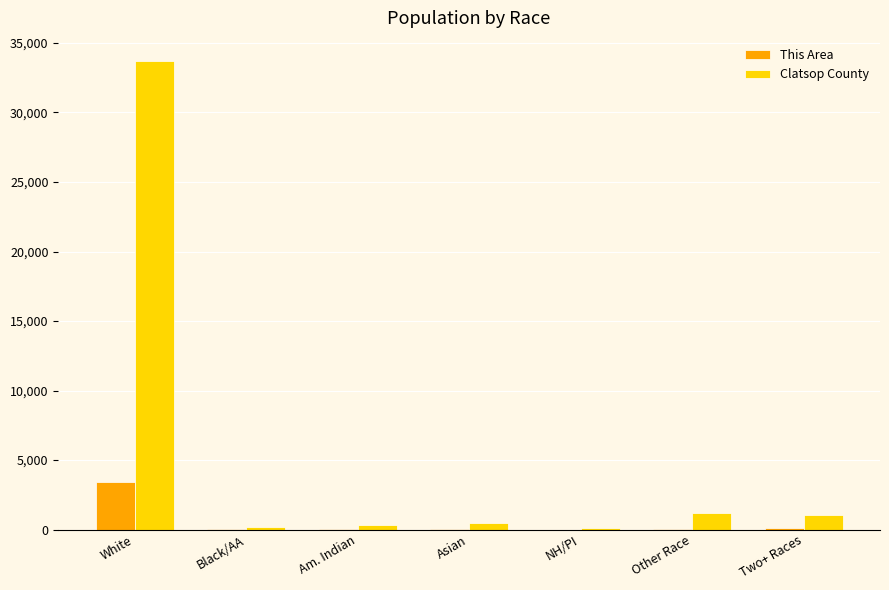

Which series has the largest total across all categories?

Clatsop County